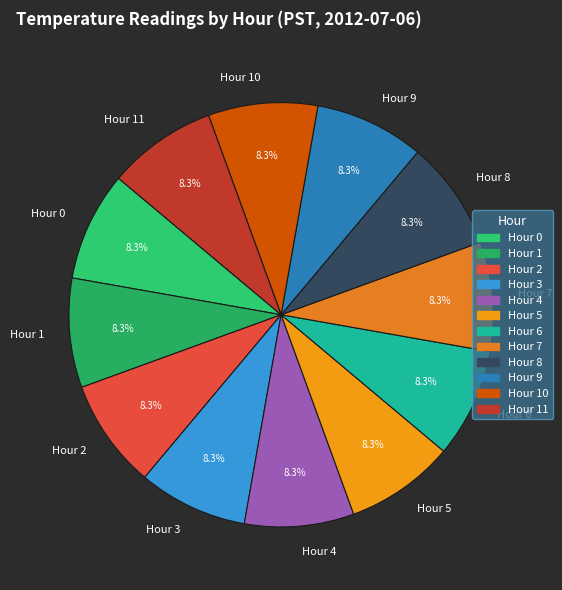

Is the sum of Hour 0 and Hour 3 greater than half?

No